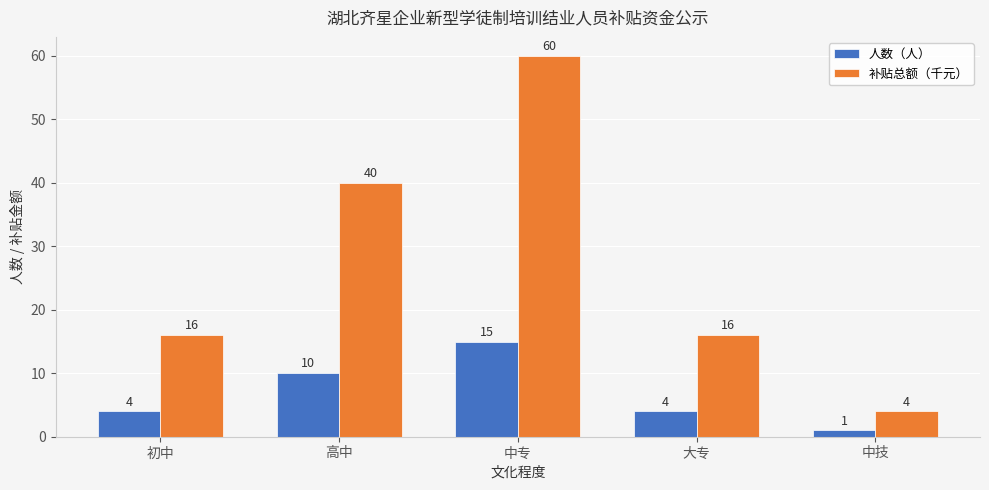

Between 高中 and 大专, which series saw the biggest shift?

补贴总额（千元）